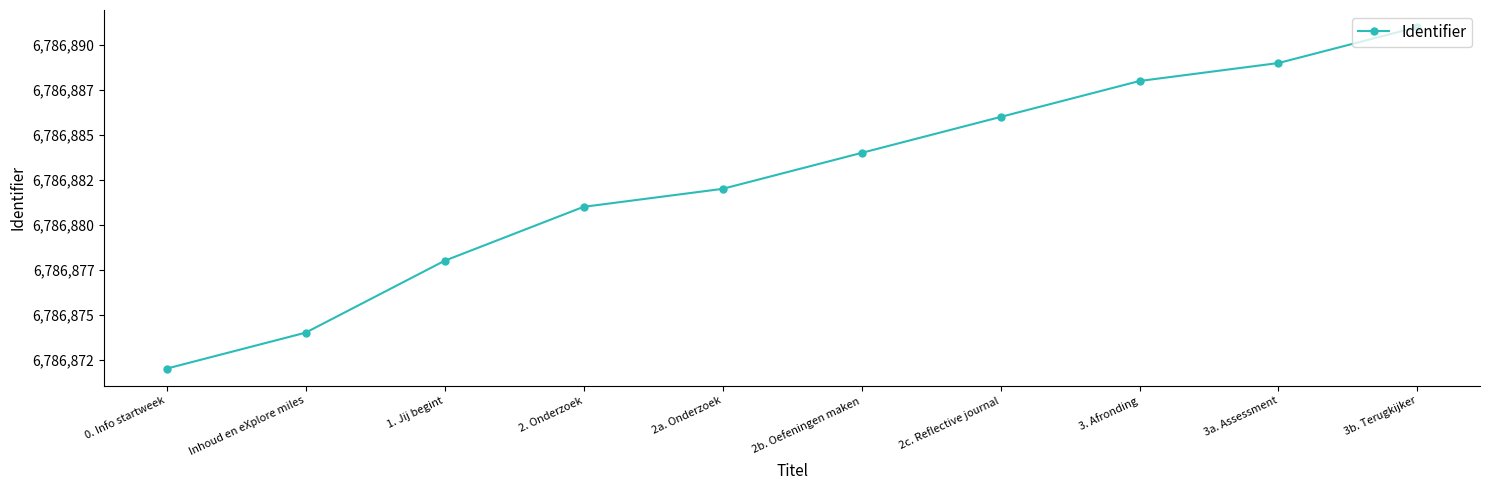

Does the chart have visible grid lines?

No